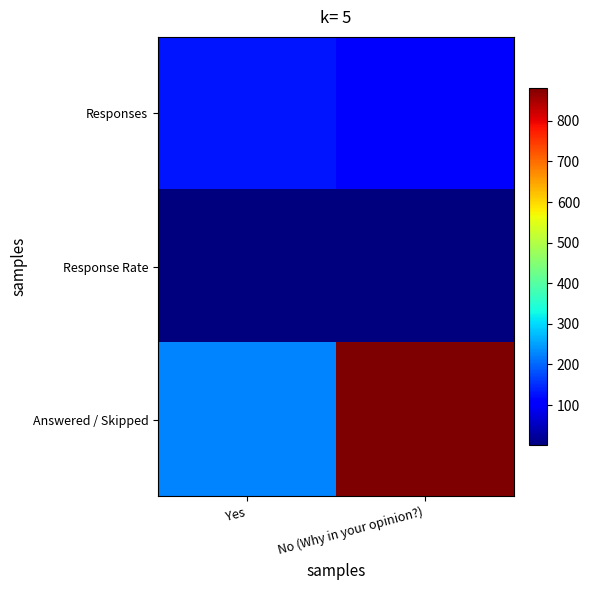

Reading left to right, transcribe all the data shown in this chart.

Responses: Yes=128.0	No (Why in your opinion?)=99.0
Response Rate: Yes=0.6	No (Why in your opinion?)=0.4
Answered / Skipped: Yes=227.0	No (Why in your opinion?)=882.0